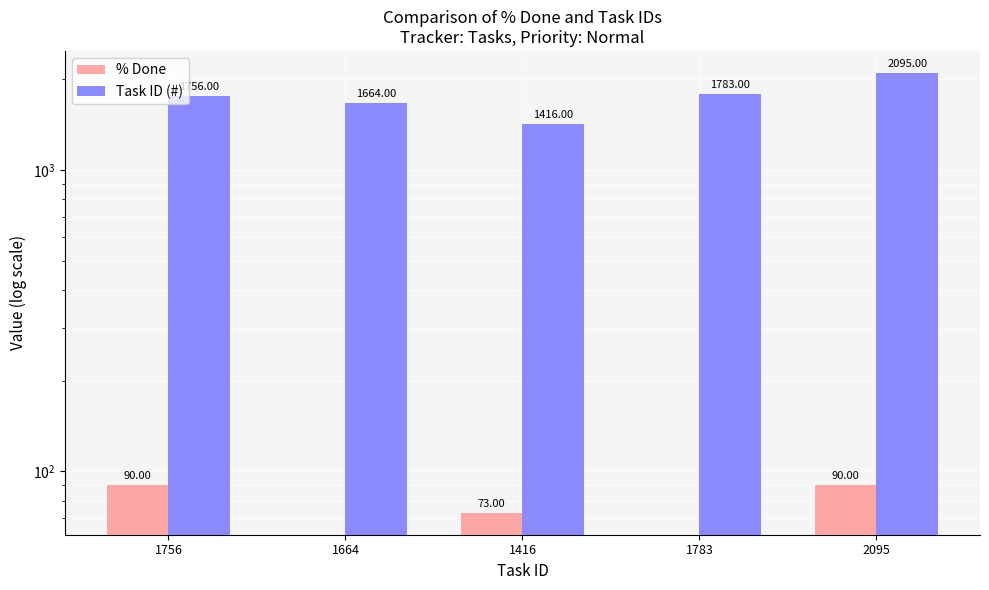

Reading left to right, list all the values displayed in this chart.

% Done: 1756=90	1664=0	1416=73	1783=0	2095=90
Task ID (#): 1756=1756	1664=1664	1416=1416	1783=1783	2095=2095